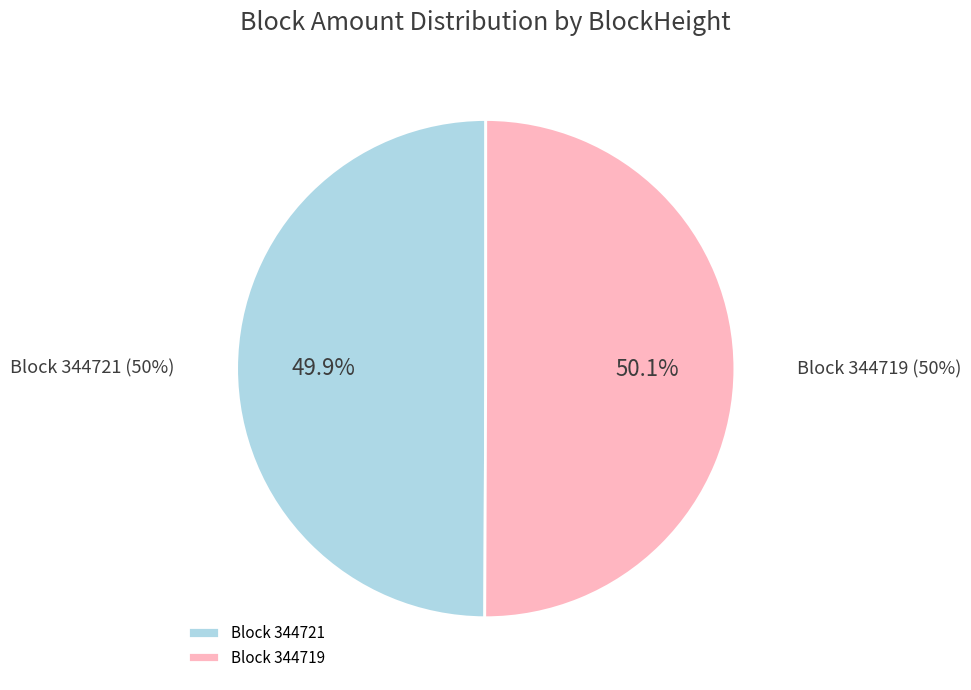

True or false: 344721 accounts for 50% of the total.

True